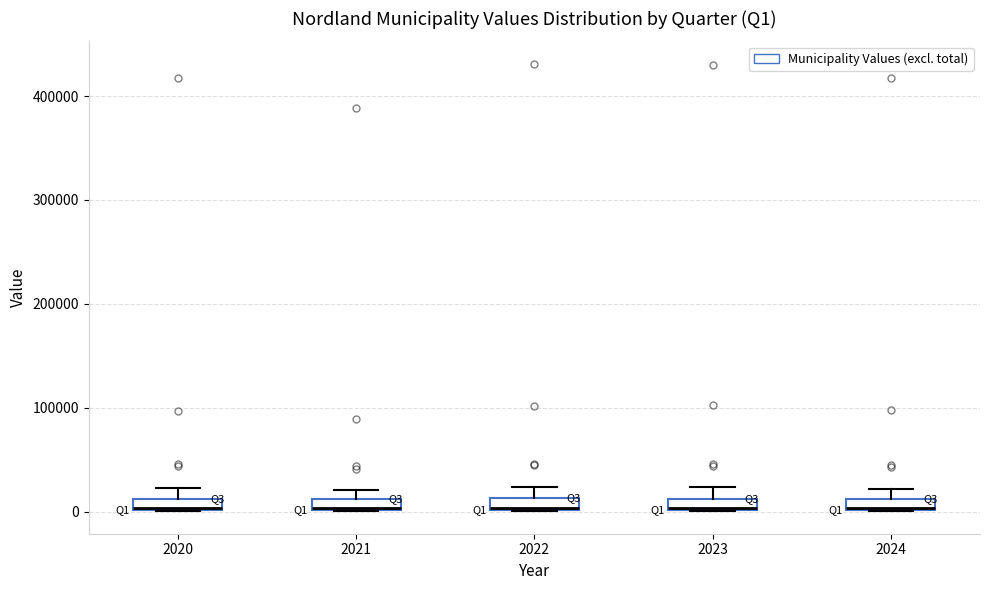

Where is the lower edge of the box at x = 2024 on the y-axis? The values are not printed on the chart, so give them approximately, as read against the axis.

0